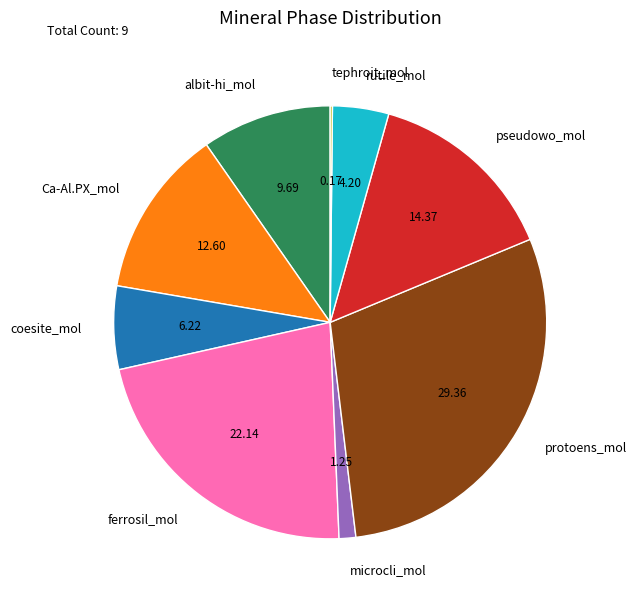

Which category has the biggest portion of the pie?

protoens_mol